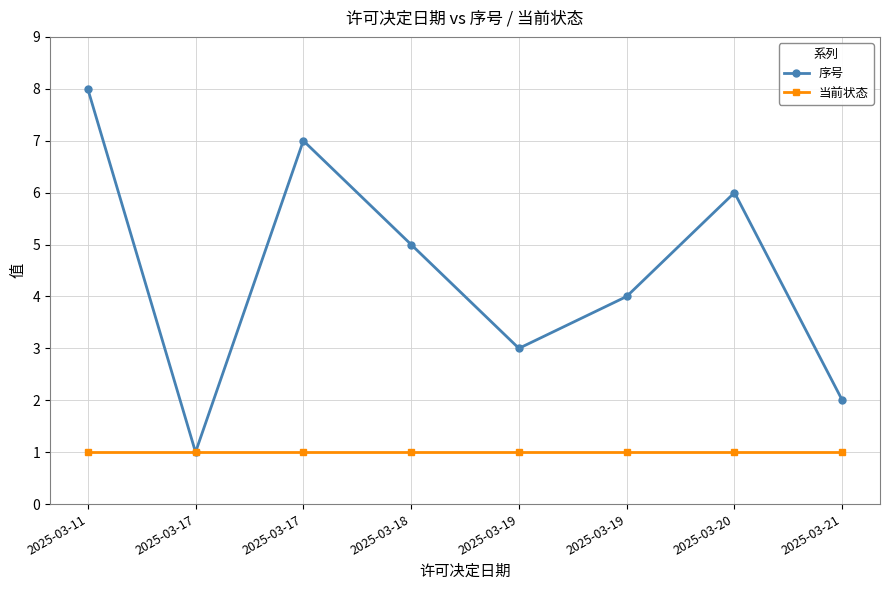

What is the difference between the maximum and second lowest values in the 序号 series?

6